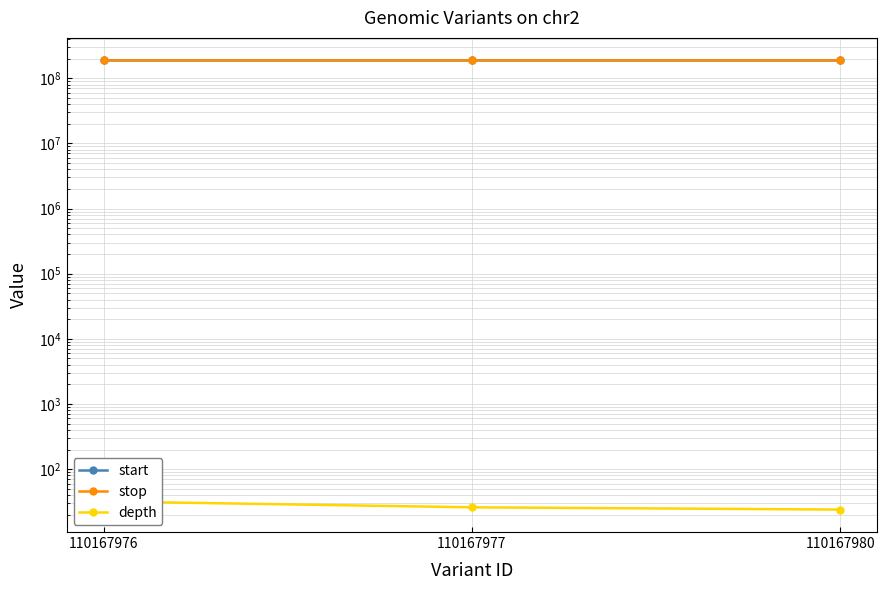

What is the difference between the second highest and minimum values in the start series?

1956